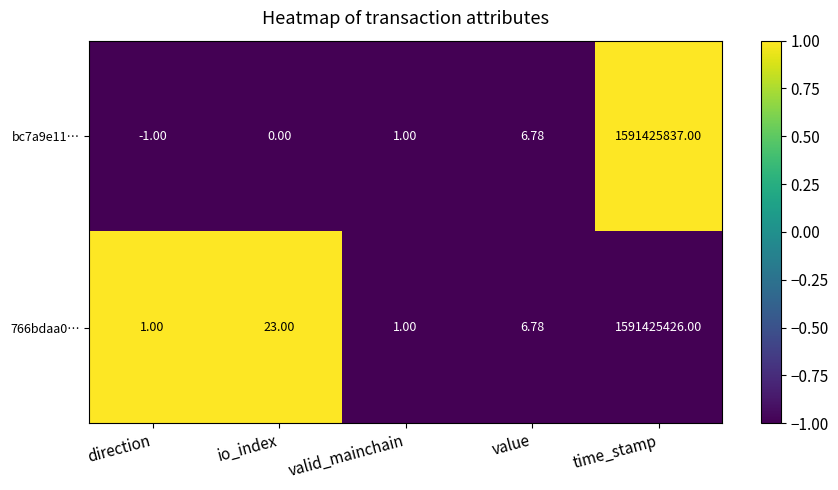

Rank the categories by bc7a9e11… value from highest to lowest.

time_stamp, value, valid_mainchain, io_index, direction